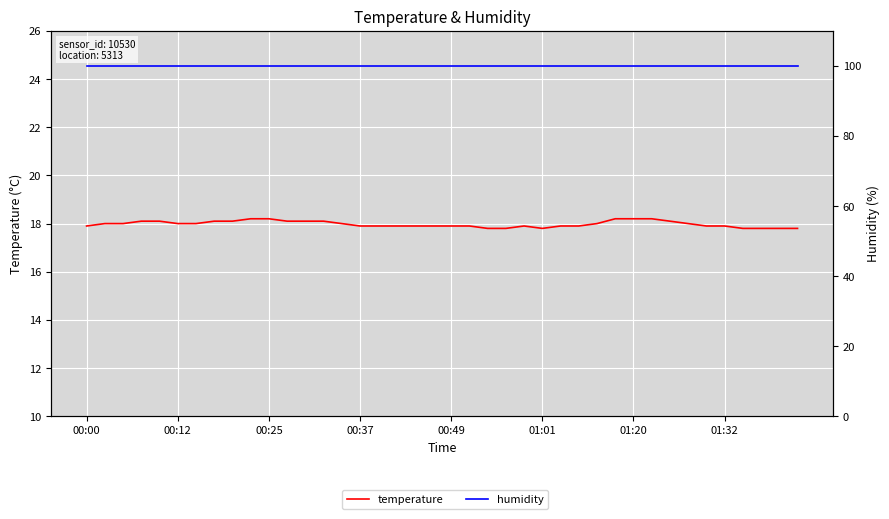

How many data points in temperature are above 18?

13